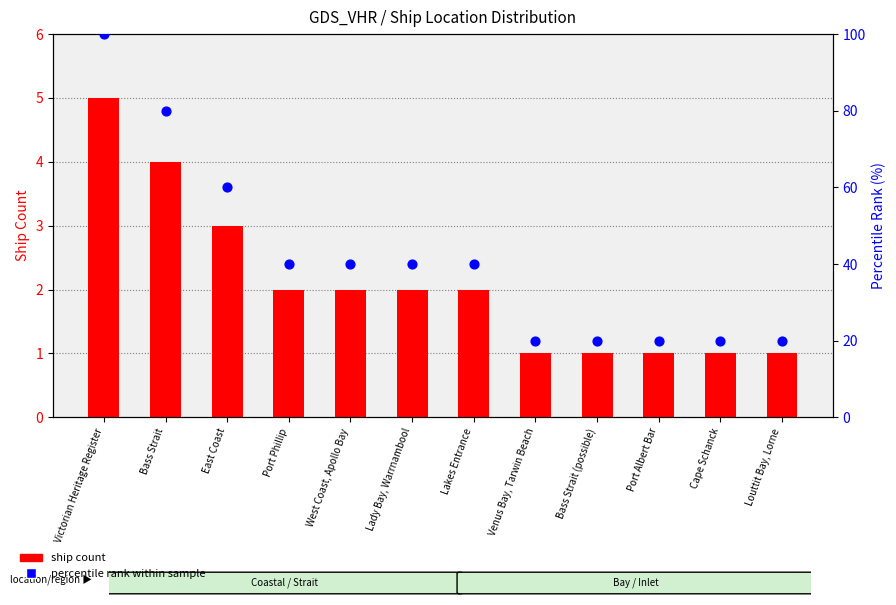

Which series reaches the maximum Y coordinate?

percentile rank within sample